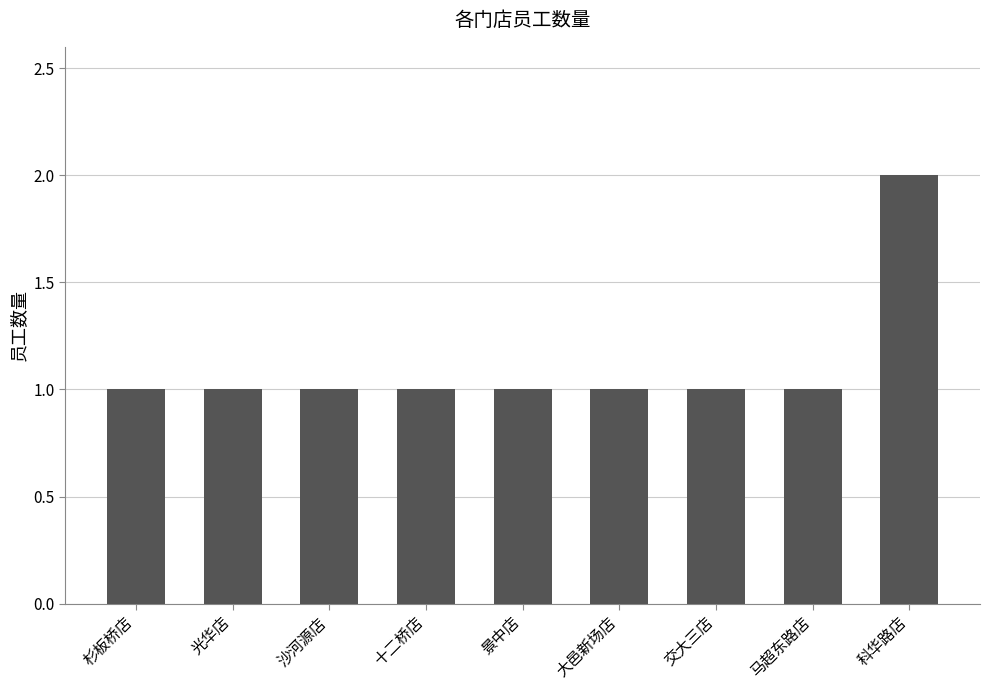

At which category does the chart reach its peak across all series?

科华路店